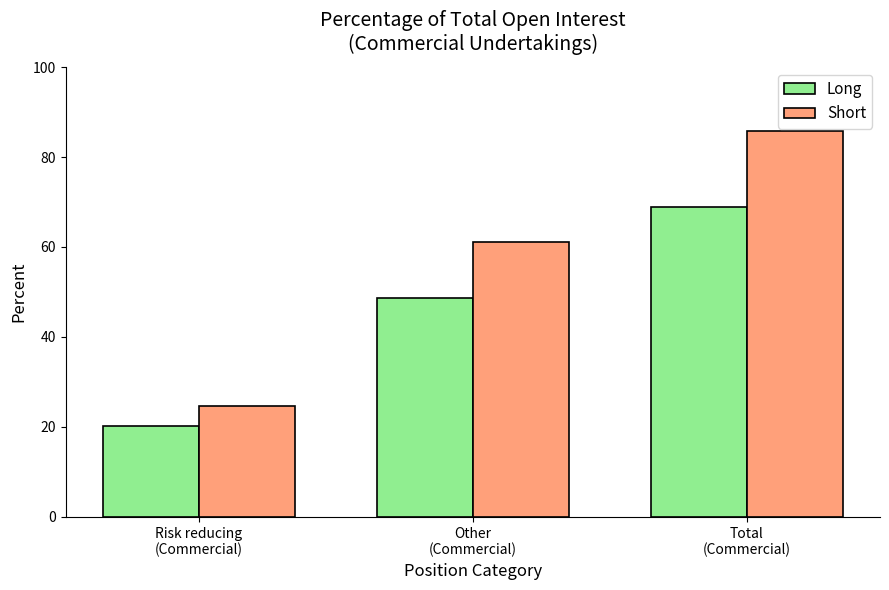

Reading left to right, transcribe all the data shown in this chart.

Long: 20.2	48.7	68.9
Short: 24.7	61.2	85.9